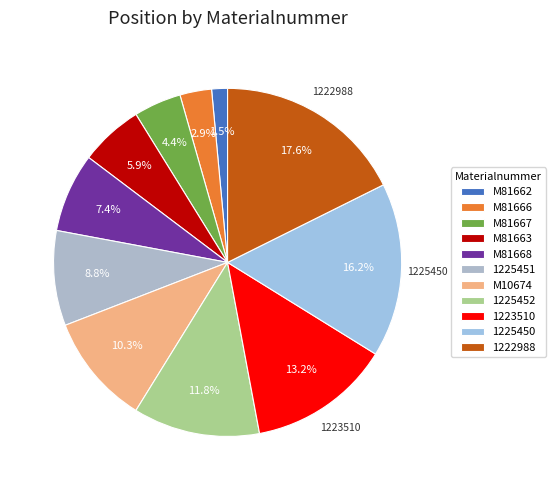

Is it true that M10674 is 10% of the pie?

True